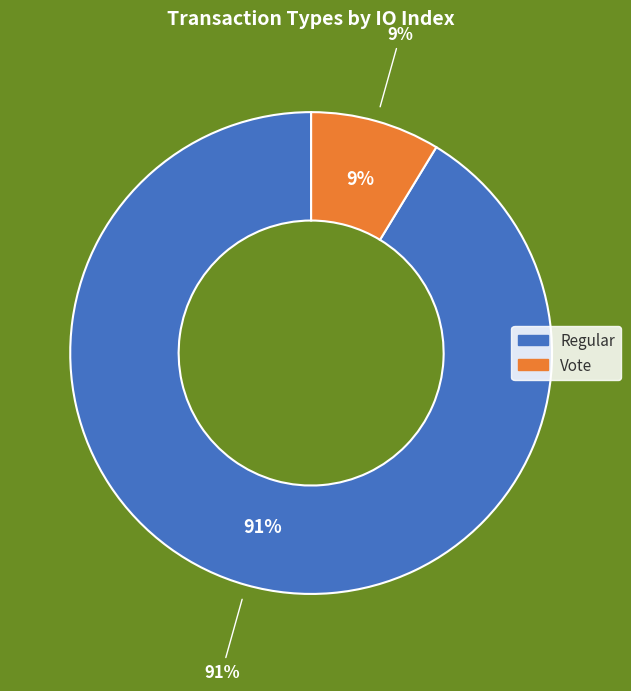

To the nearest percent, what is the combined percentage of Vote (io_index=2) and Regular (io_index=21)?

100%